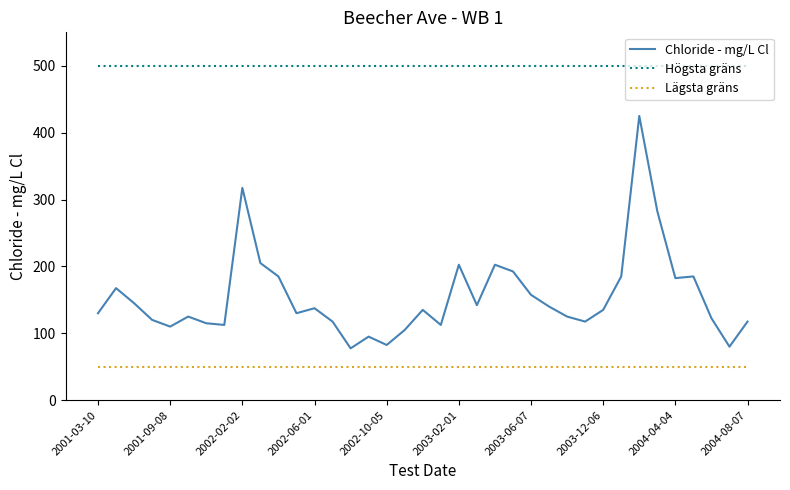

What is the maximum value shown in the chart?

500.0